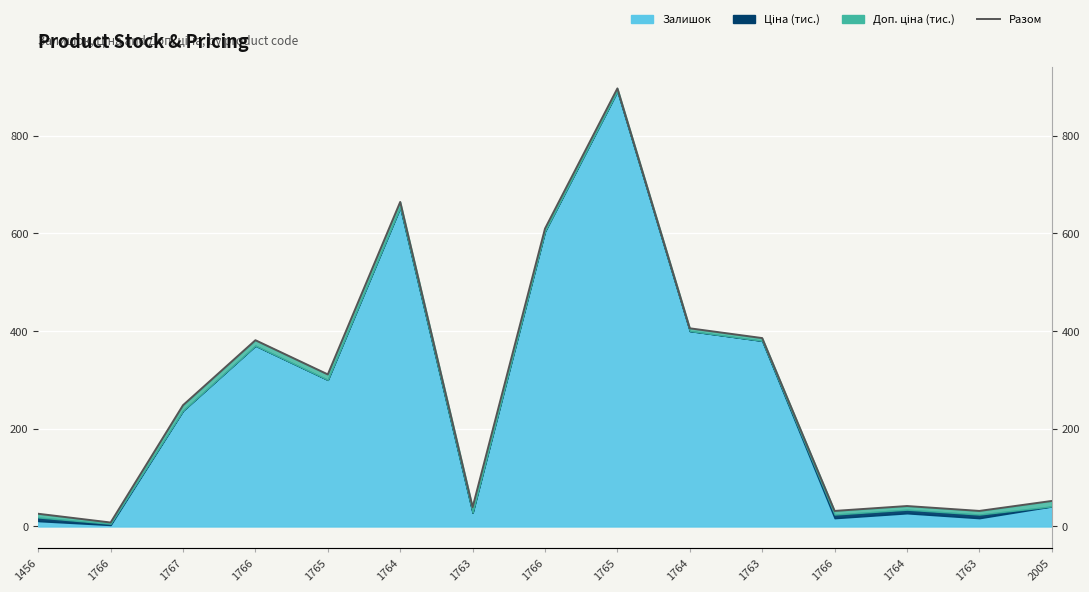

Rank the categories by value from lowest to highest.

1766, 1456, 1766, 1763, 1763, 1764, 2005, 1767, 1765, 1766, 1763, 1764, 1766, 1764, 1765